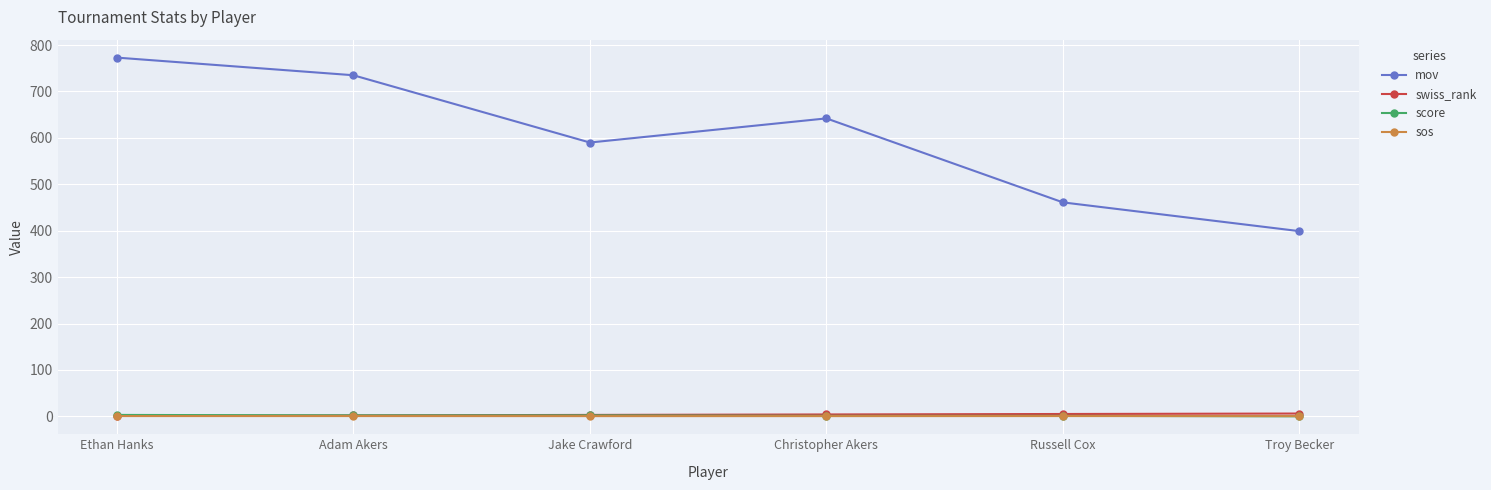

Count the number of data series in this chart.

4